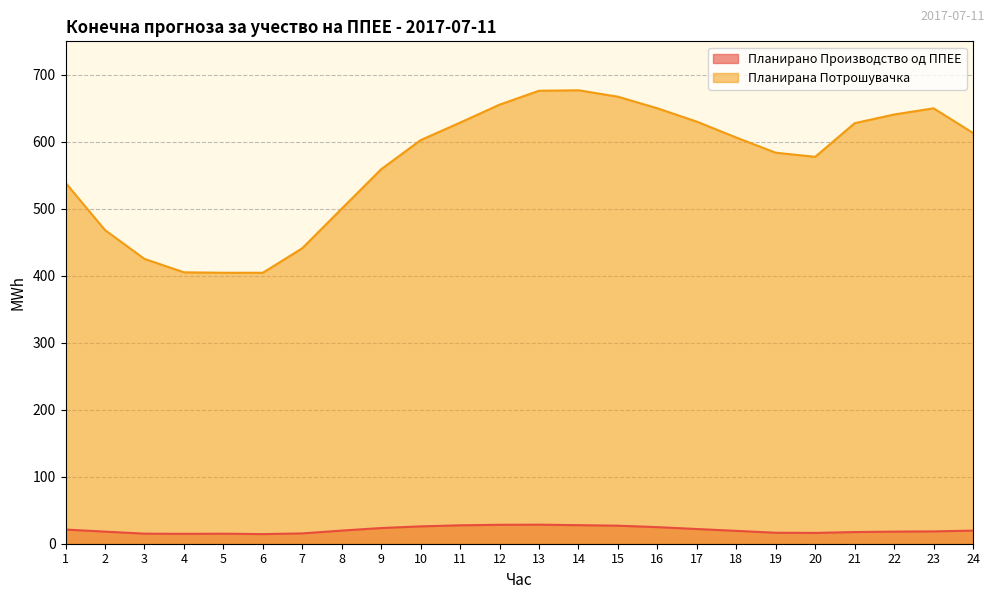

At which category does Планирана Потрошувачка reach its first local valley?

6